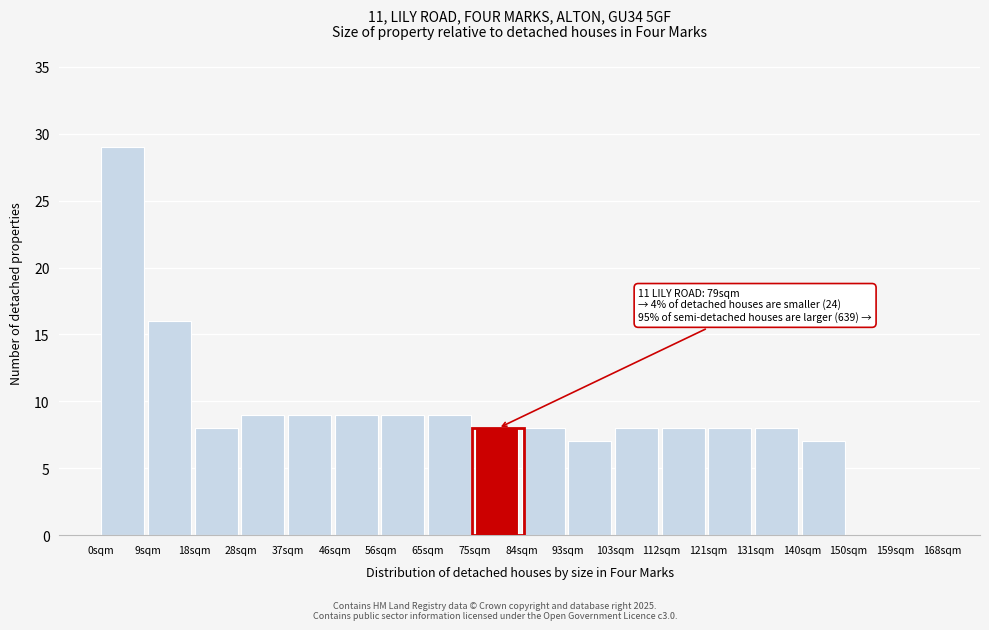

Which range on the x-axis has the tallest bar?

0 to 9